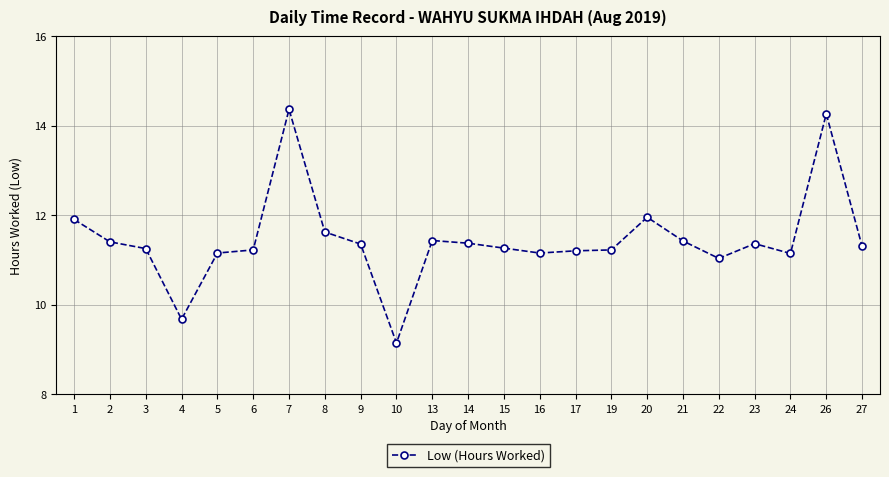

Which has a higher value, 13 or 5?

13